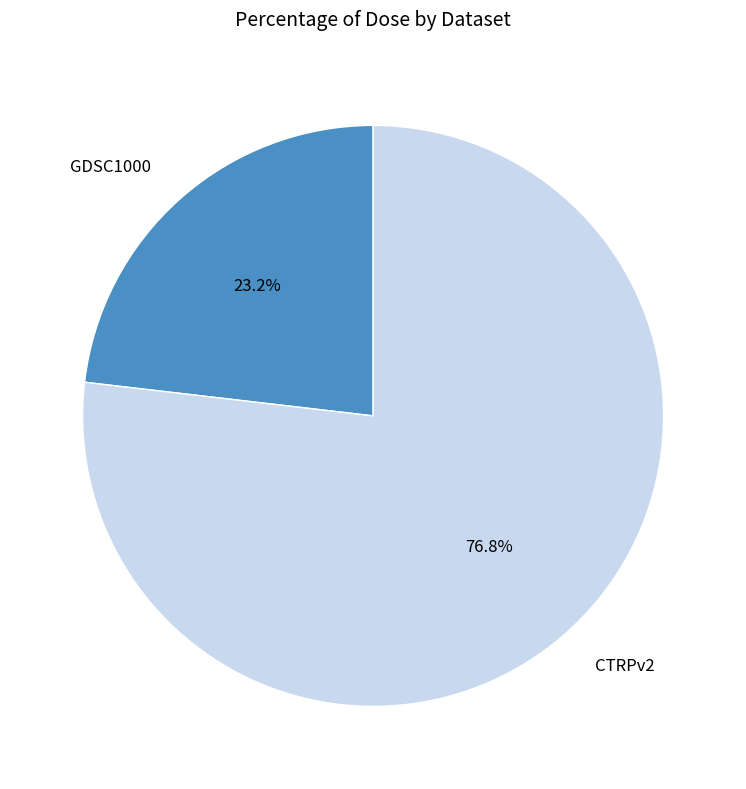

What is the largest slice in the pie chart?

CTRPv2